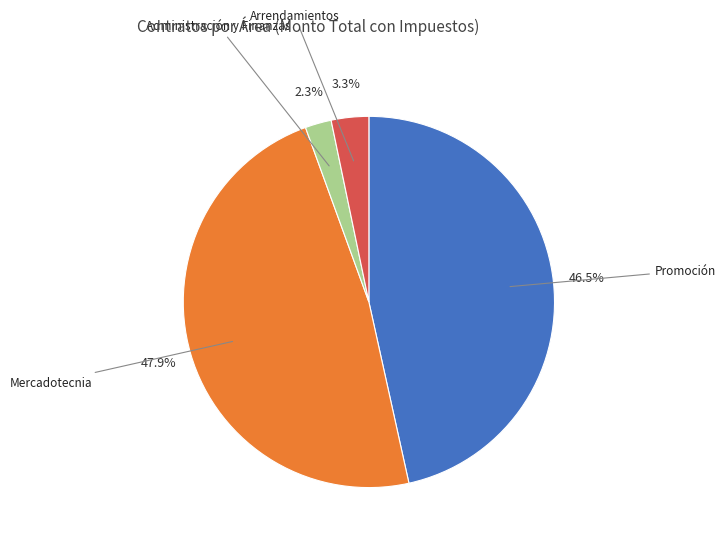

How many slices are in this pie chart?

4